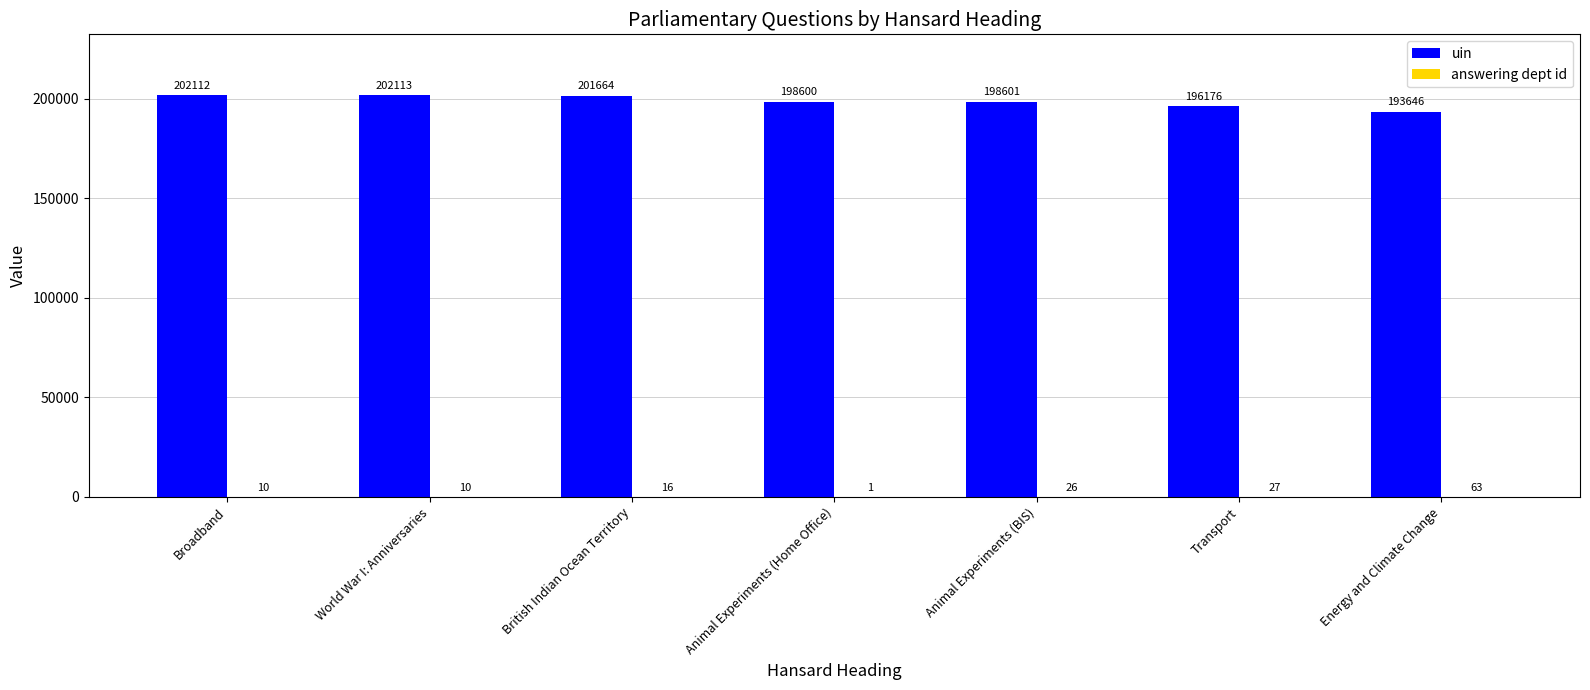

What is the greatest value displayed?

202113